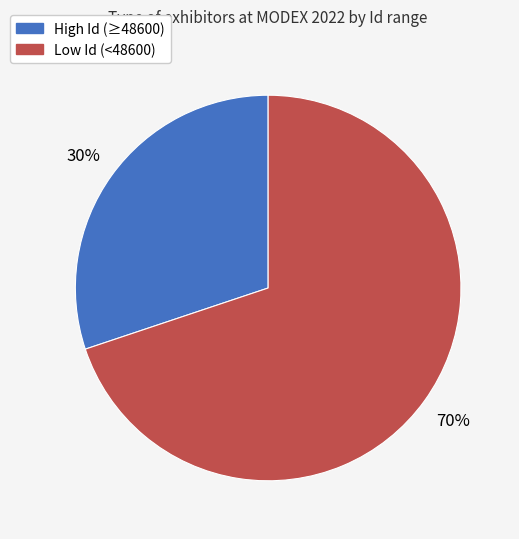

To the nearest percent, what is the average slice percentage?

50%